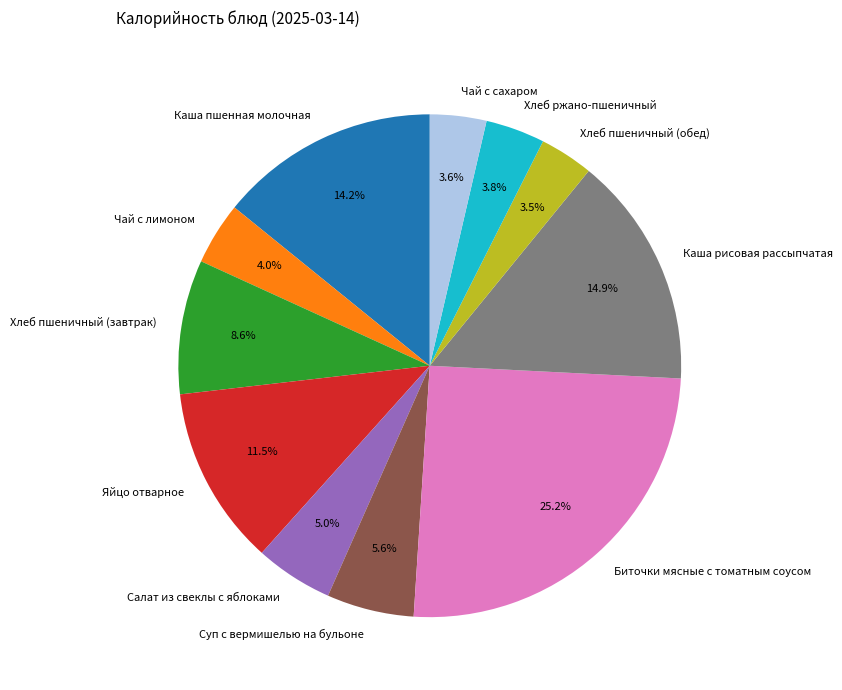

To the nearest percent, what is the average slice percentage?

9%